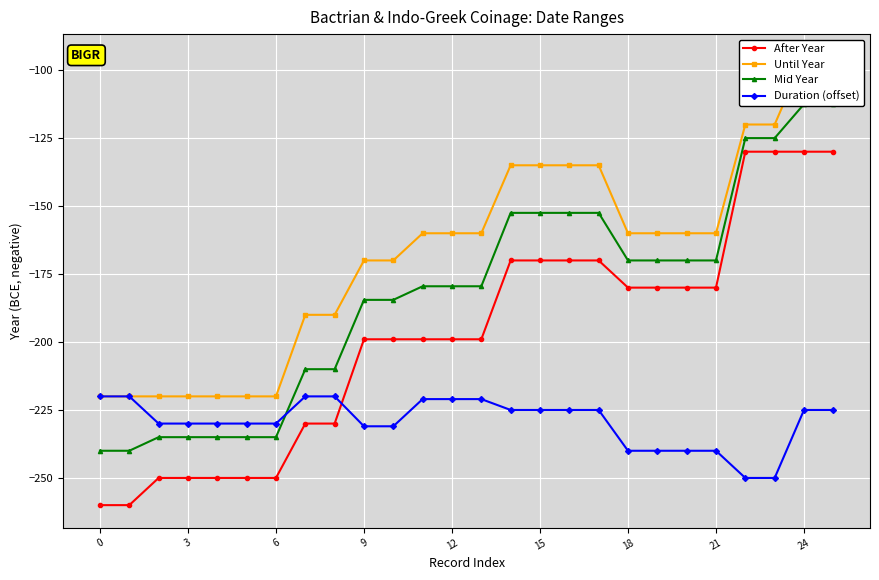

Does the chart display data point markers on the line(s)?

Yes